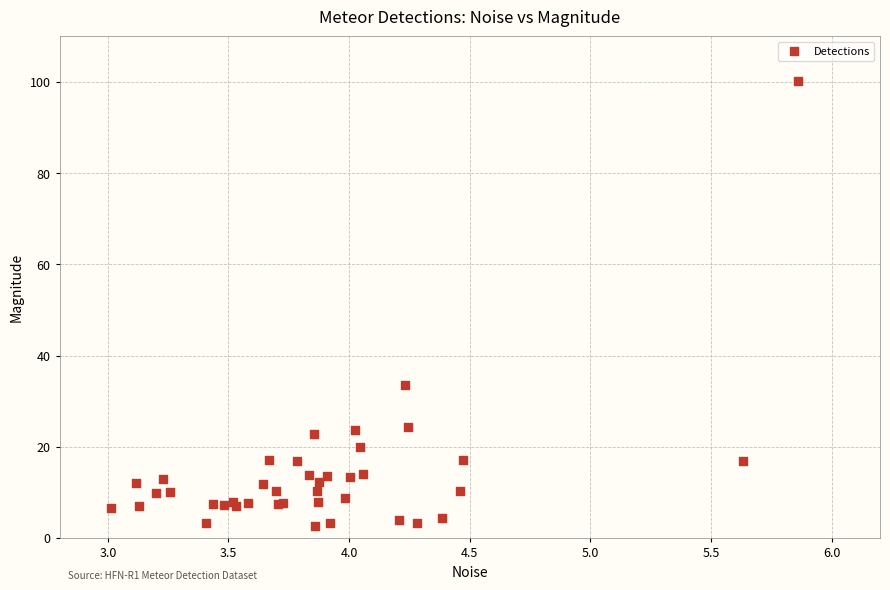

What Y value in the scatter plot is closest to 51?

33.6